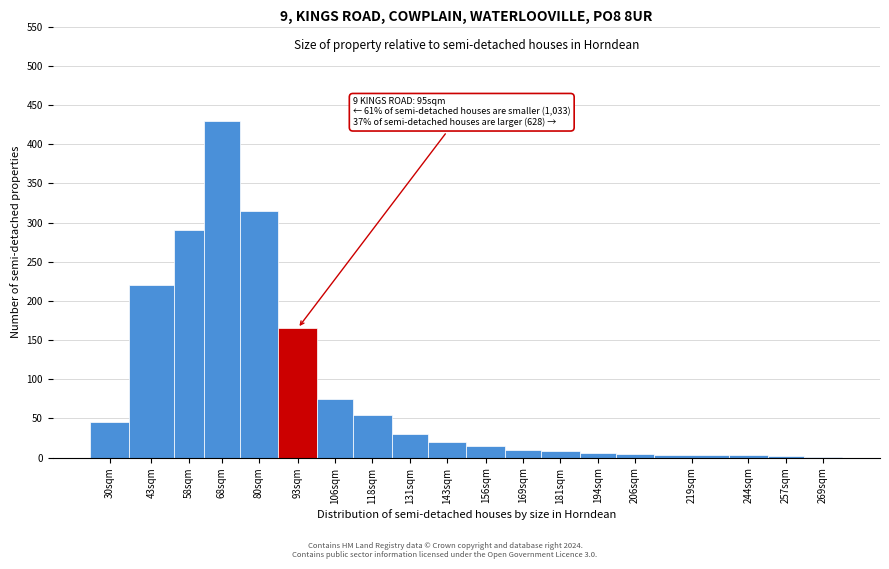

What is the sum of all values?

1699